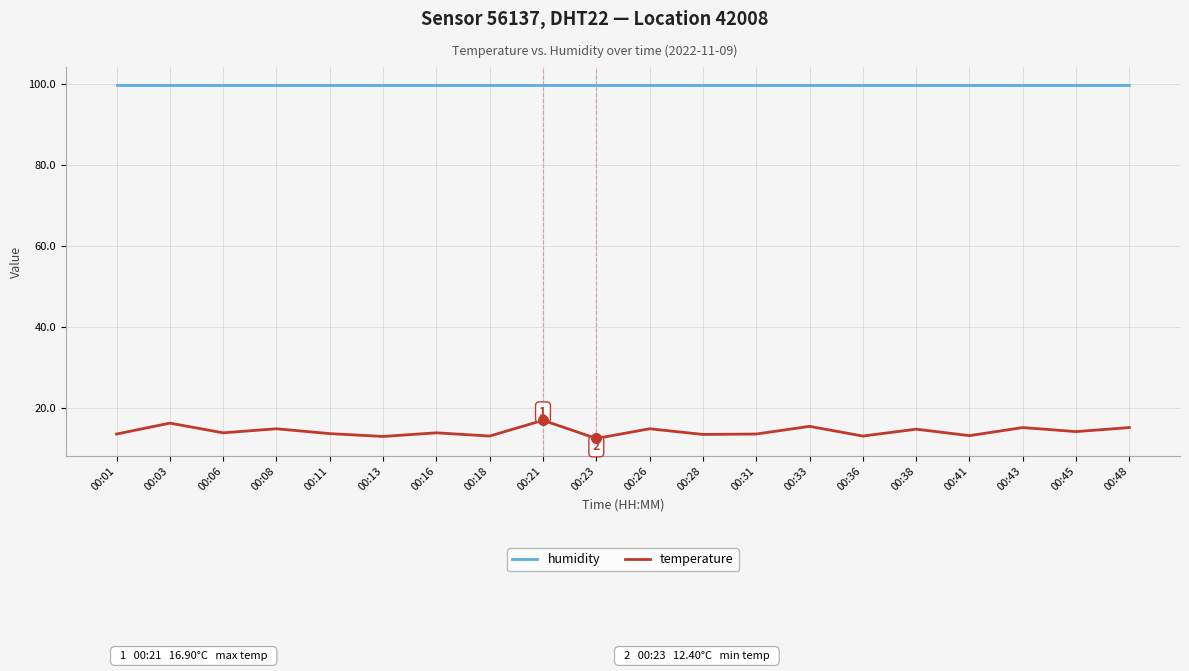

Rank the series by their average value, from highest to lowest.

humidity, temperature